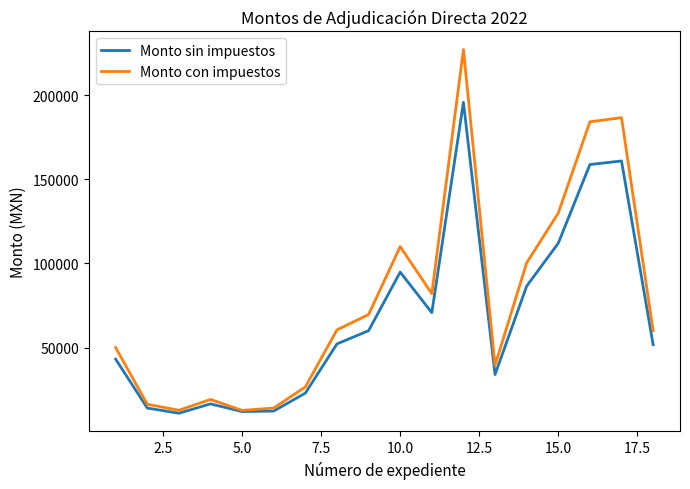

List the series in order of their overall mean, highest first.

Monto con impuestos, Monto sin impuestos